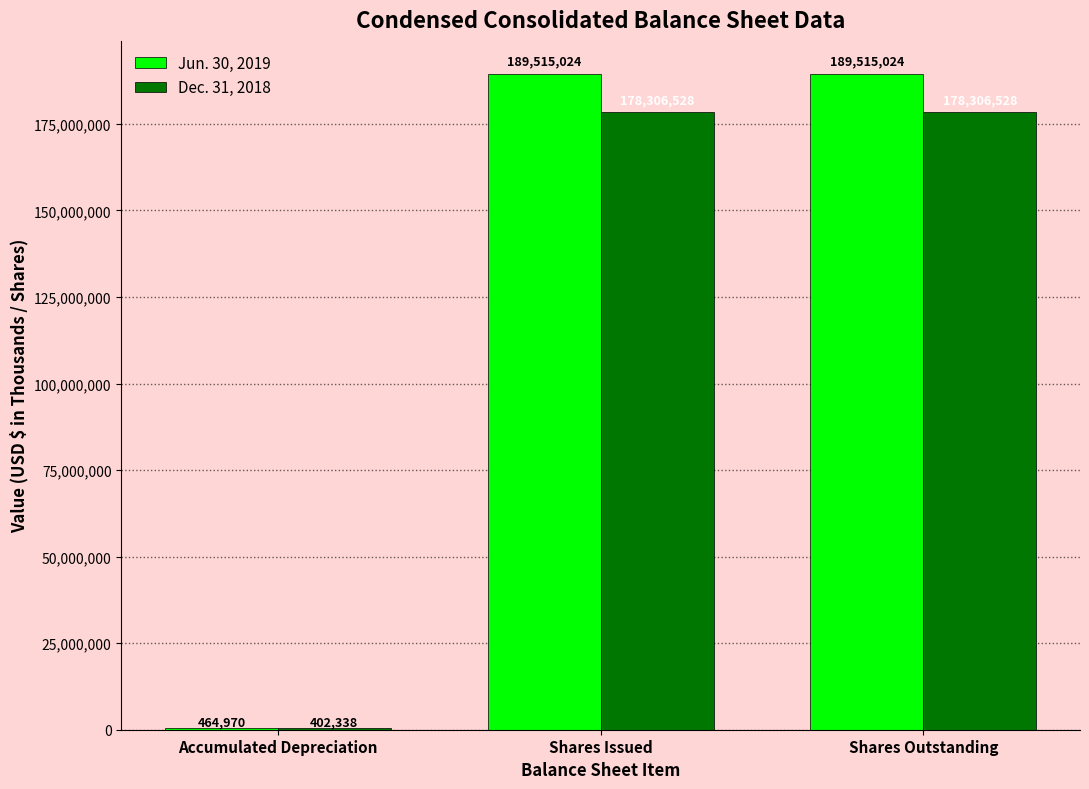

What is the greatest value displayed?

189515024